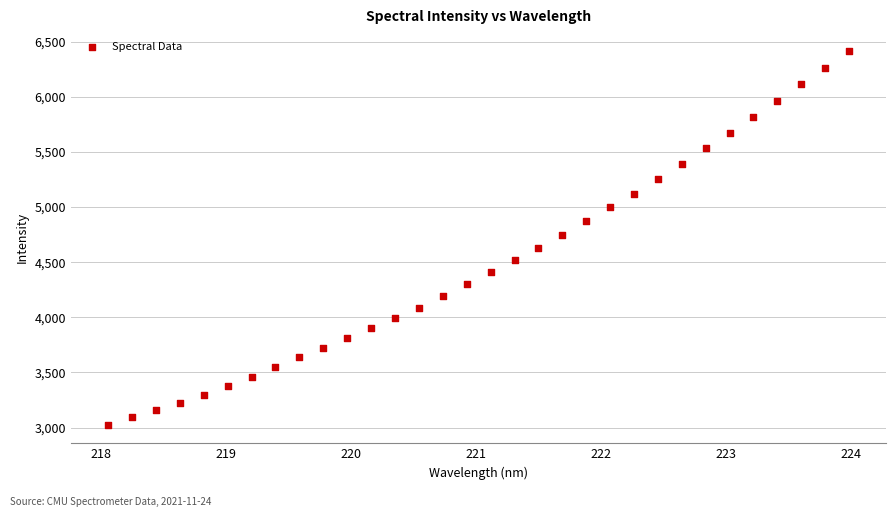

What is the range of X values (max minus min)?

5.9